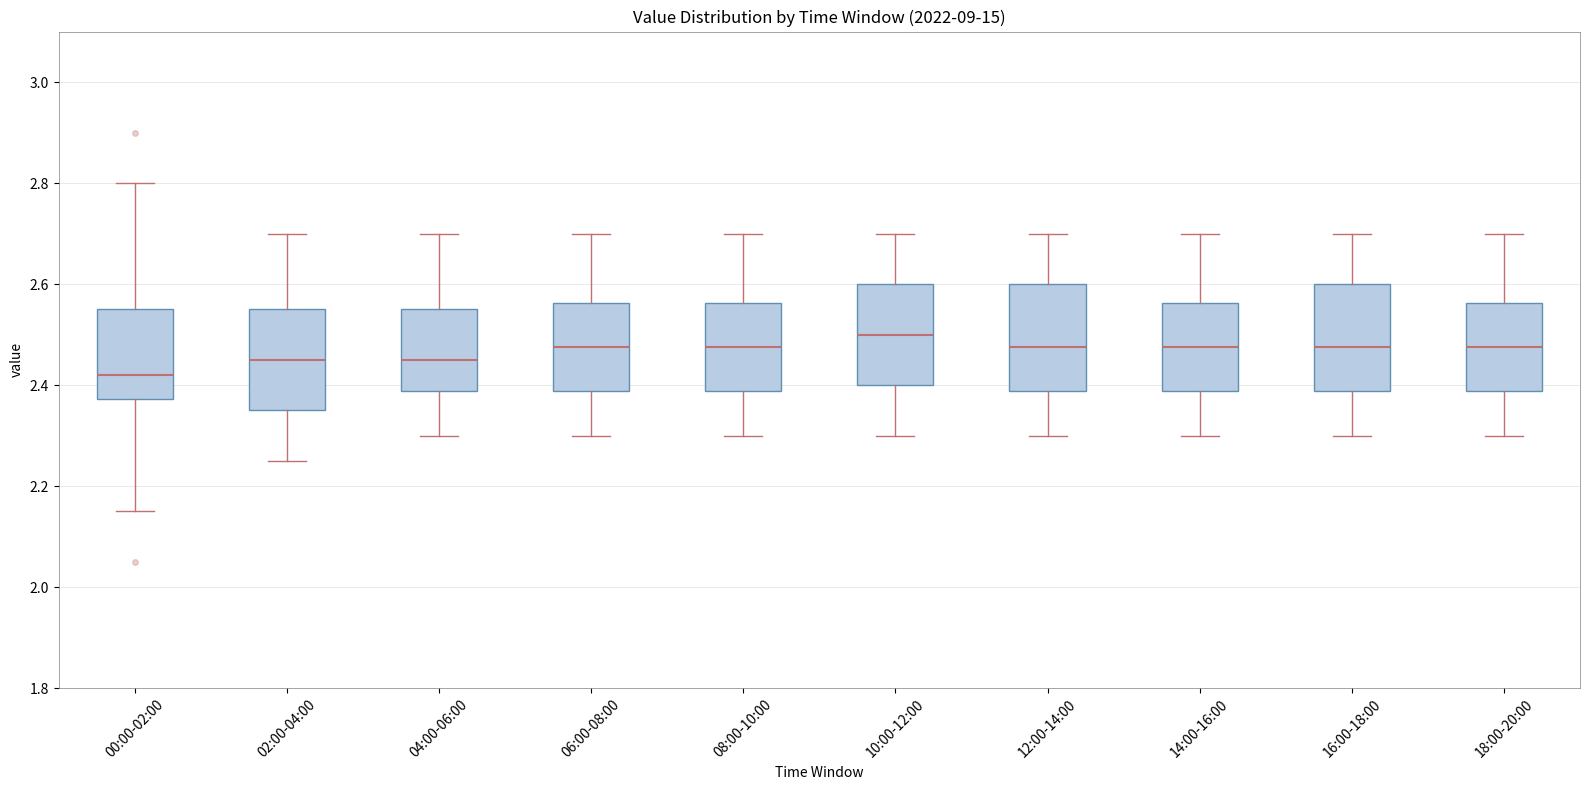

Where does the median line of the box for 12:00-14:00 sit on the y-axis? The values are not printed on the chart, so give them approximately, as read against the axis.

2.48